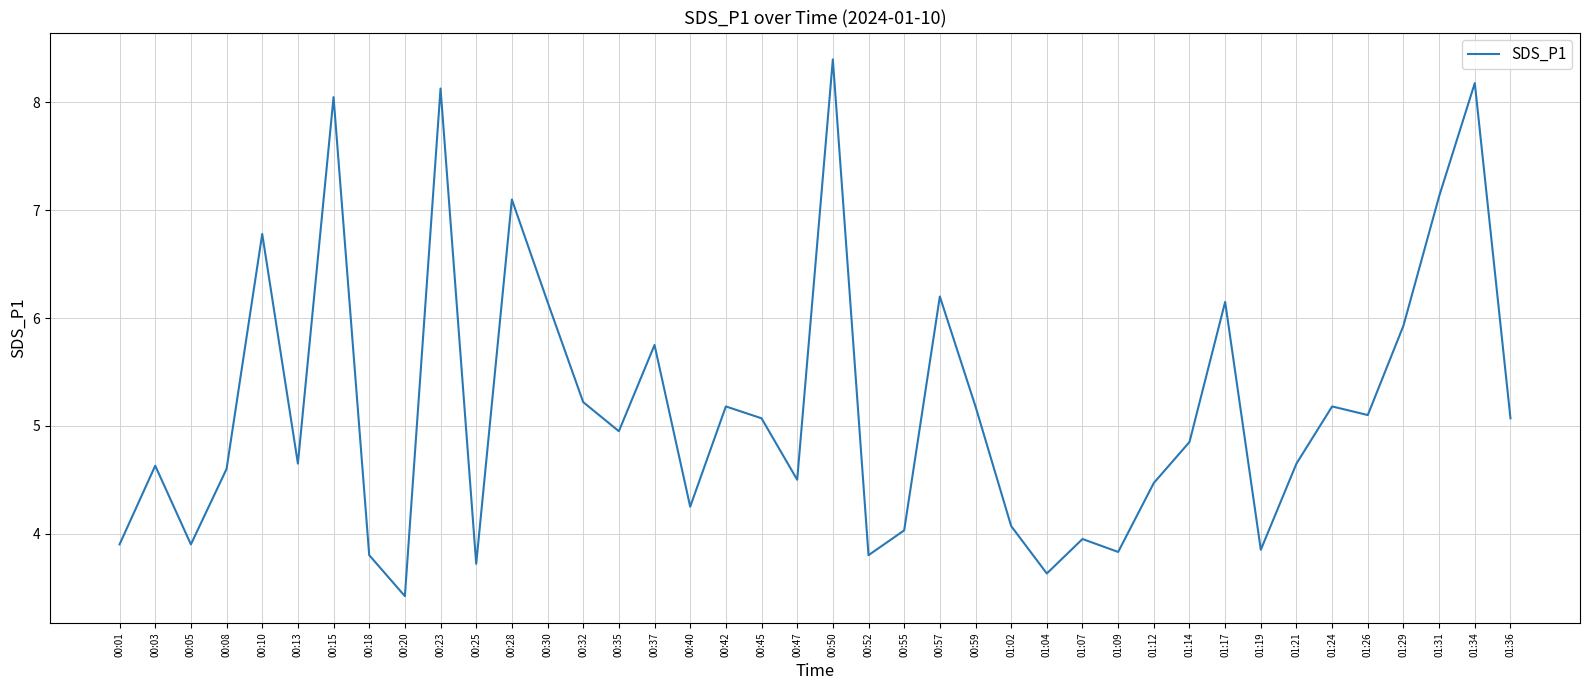

What is the change in value from 00:25 to 01:29?

+2.2